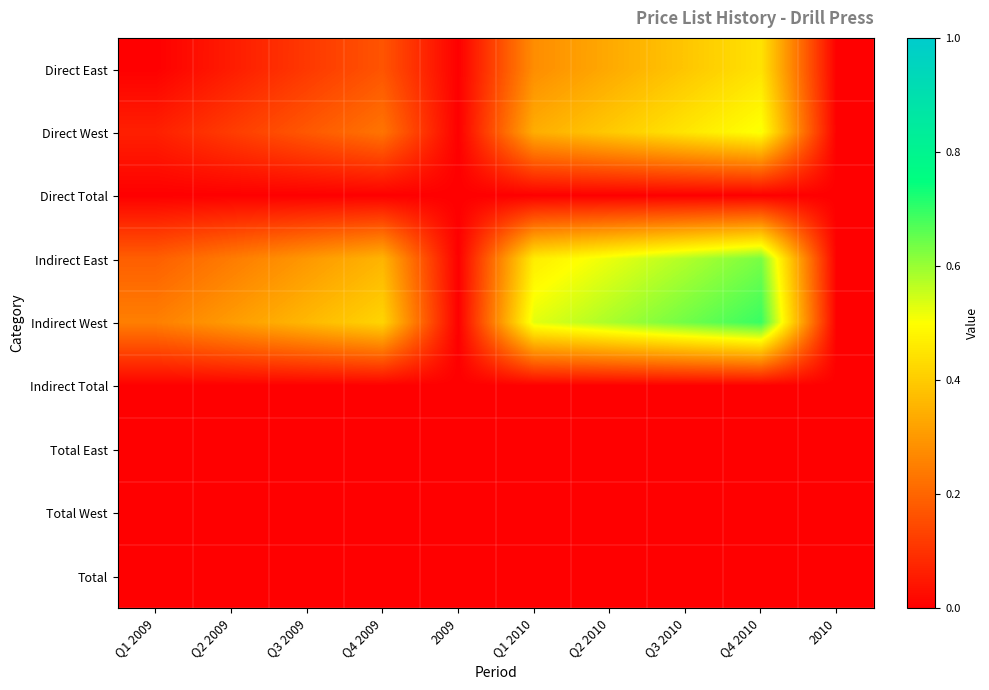

List the series in order of their peak value, highest first.

Indirect West, Indirect East, Direct West, Direct East, Direct Total, Indirect Total, Total East, Total West, Total